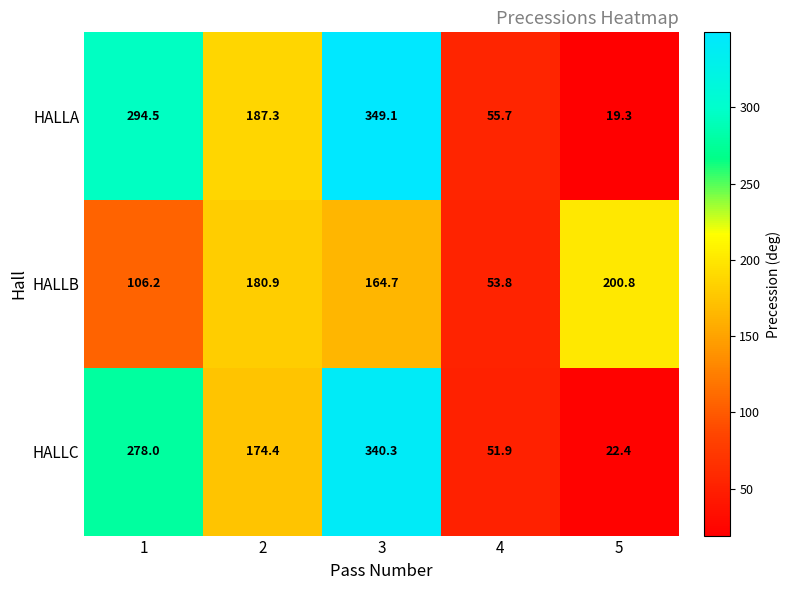

At how many categories does at least one series exceed 113?

4